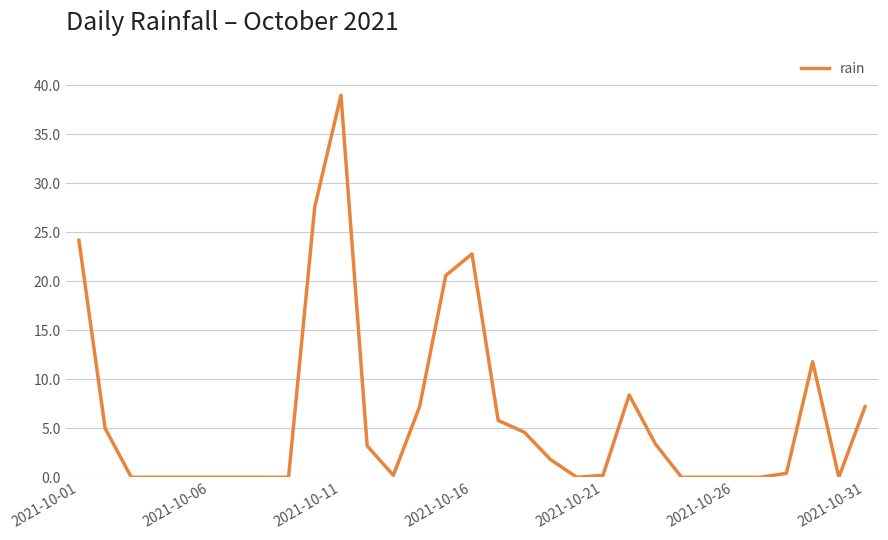

True or false: the data has more than 1 interior local peaks.

True